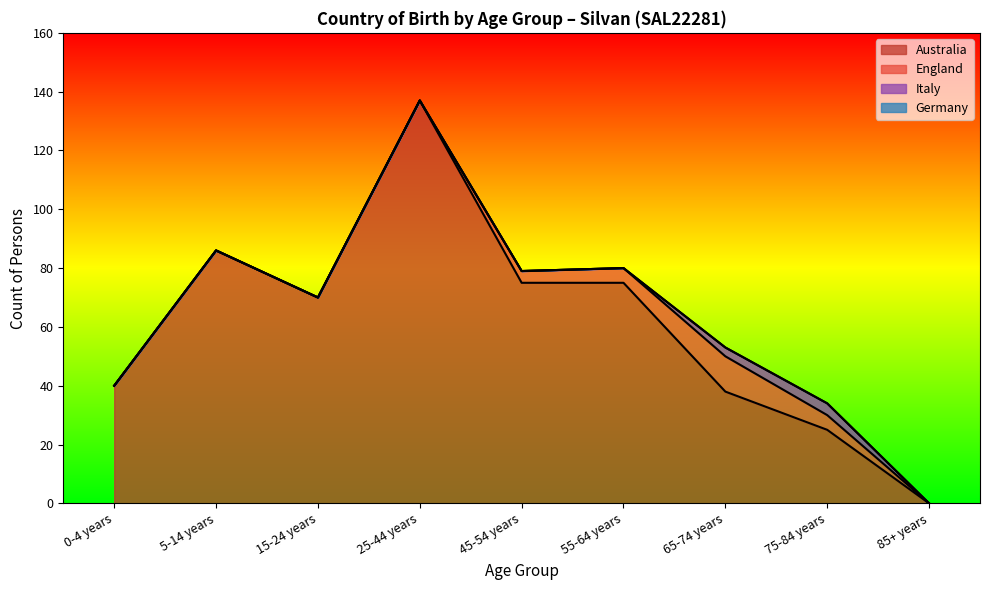

How many values in the Australia series exceed 70?

4